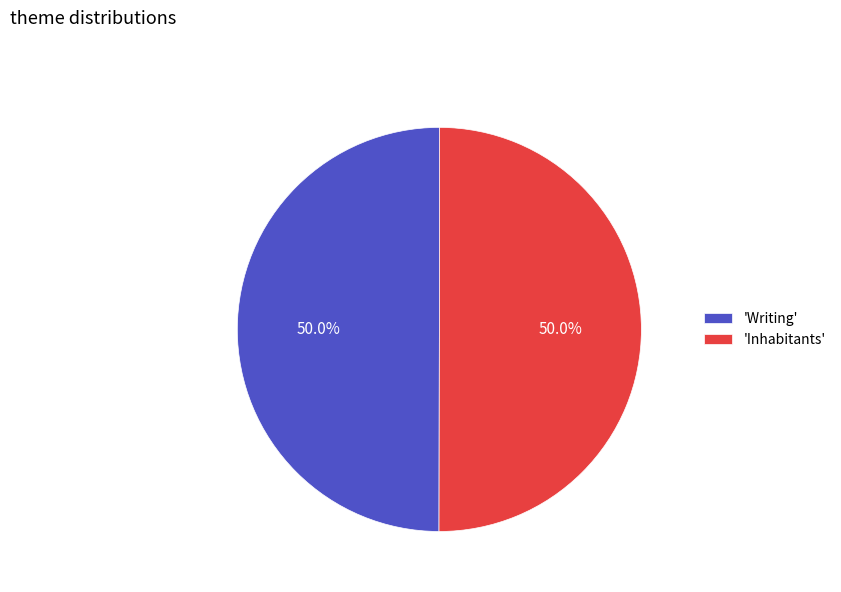

Is the sum of 'Inhabitants' and 'Writing' greater than half?

Yes